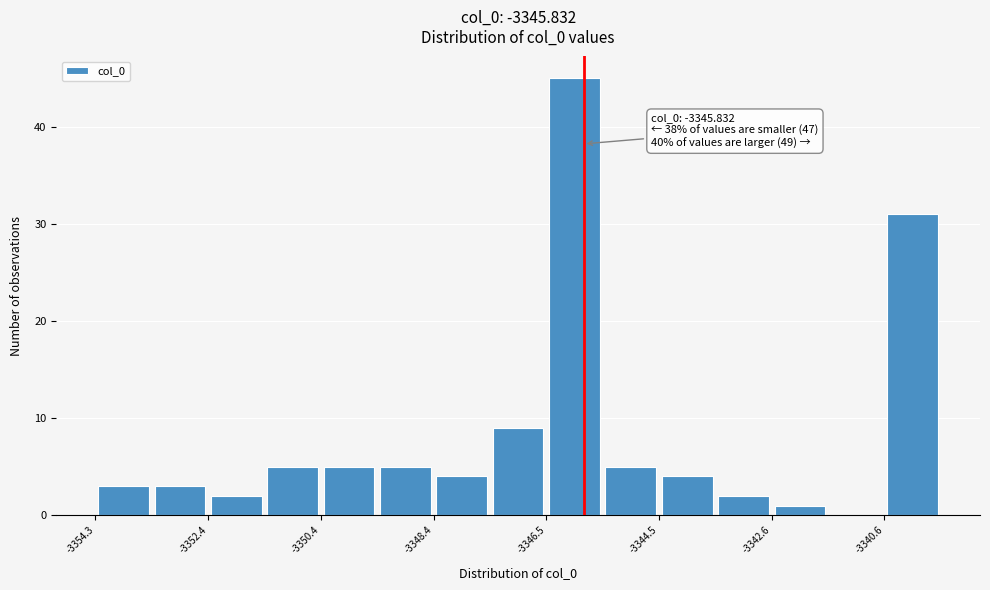

Over which range of the x-axis is the bar tallest?

-3346.4 to -3345.4